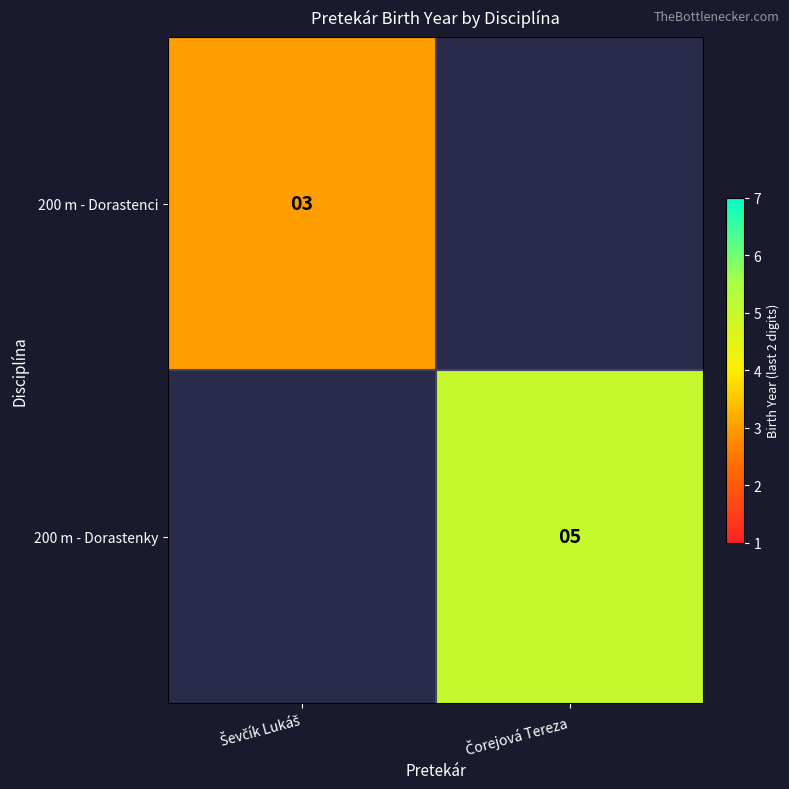

How many data points does each series have?

2